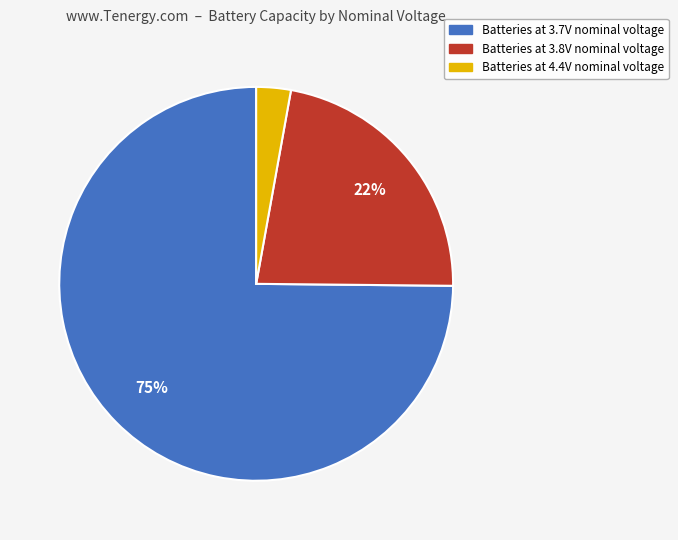

To the nearest percent, what is the difference between the largest and smallest slice percentages?

72%